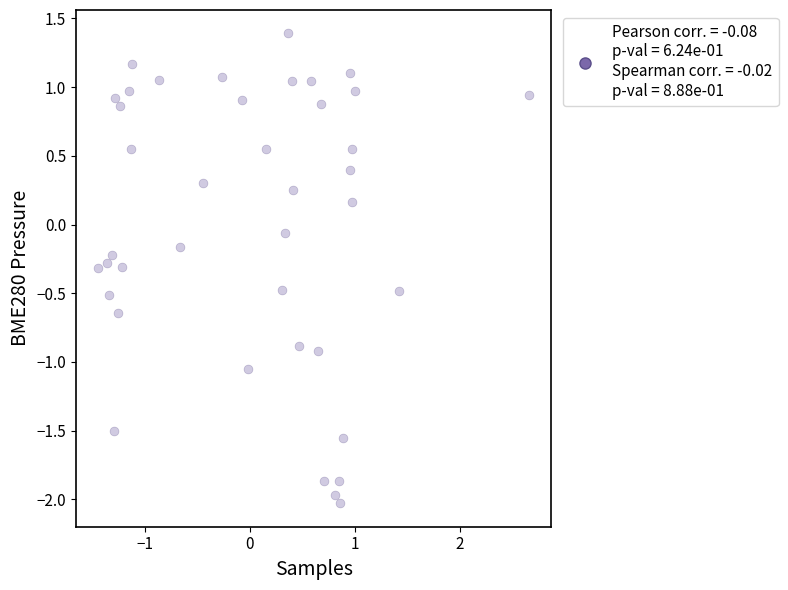

What is the range of Y values (max minus min)?

3.4